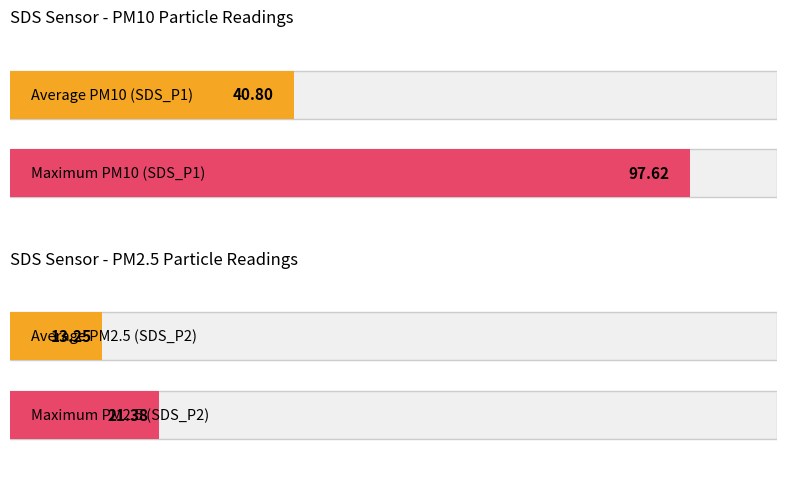

What is the maximum value for SDS_P1?

97.6